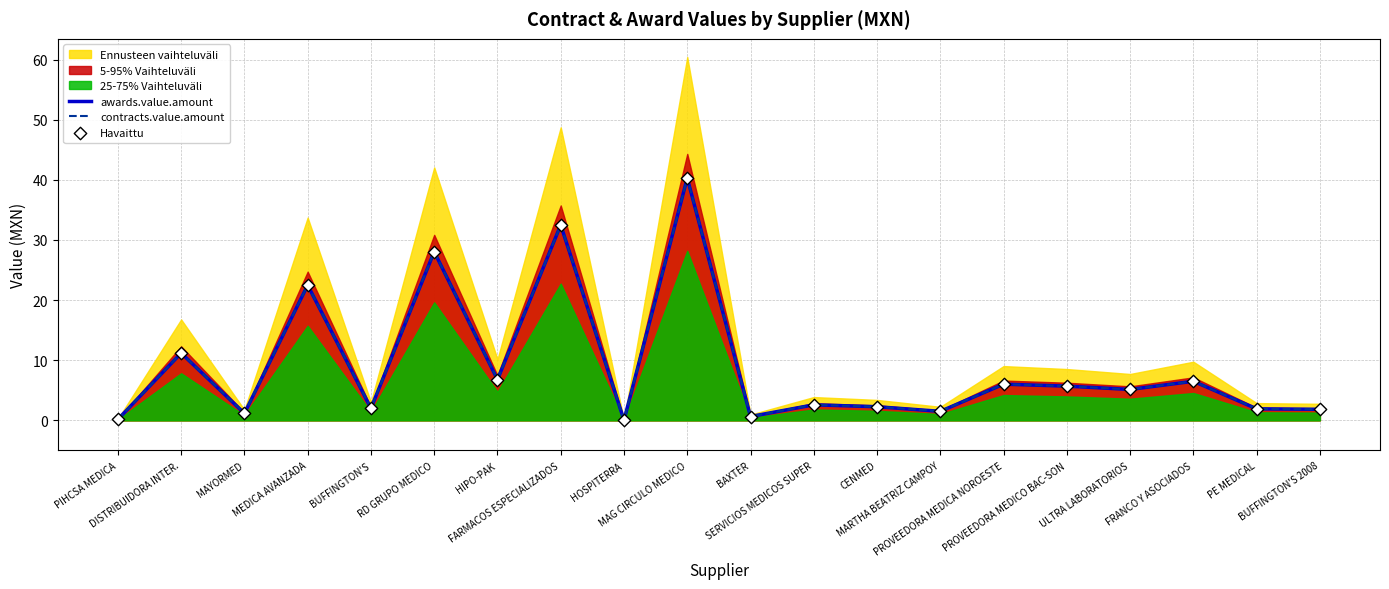

What is the total value across all series at ULTRA LABORATORIOS?

15.4